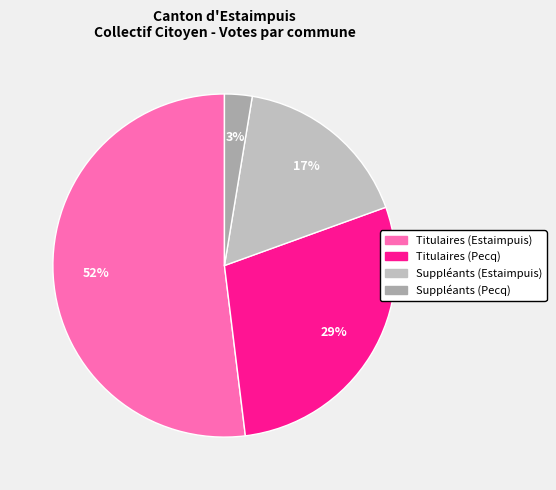

To the nearest percent, what percentage of the pie is Suppléants (Estaimpuis)?

17%